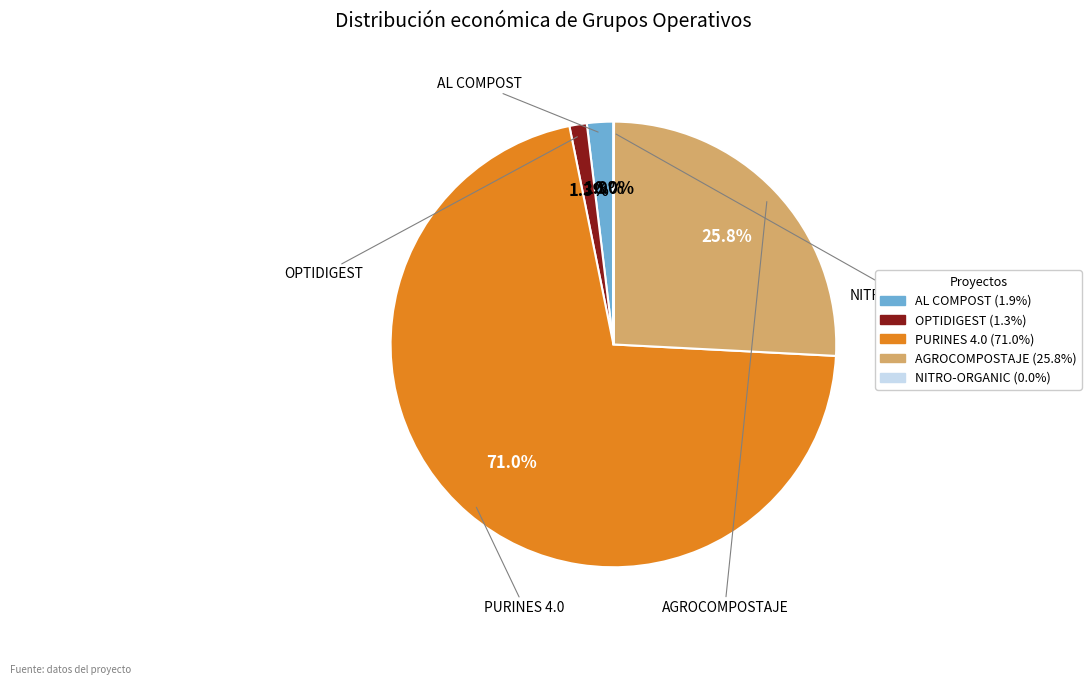

What percentage is the PURINES 4.0 slice, to the nearest percent?

71%